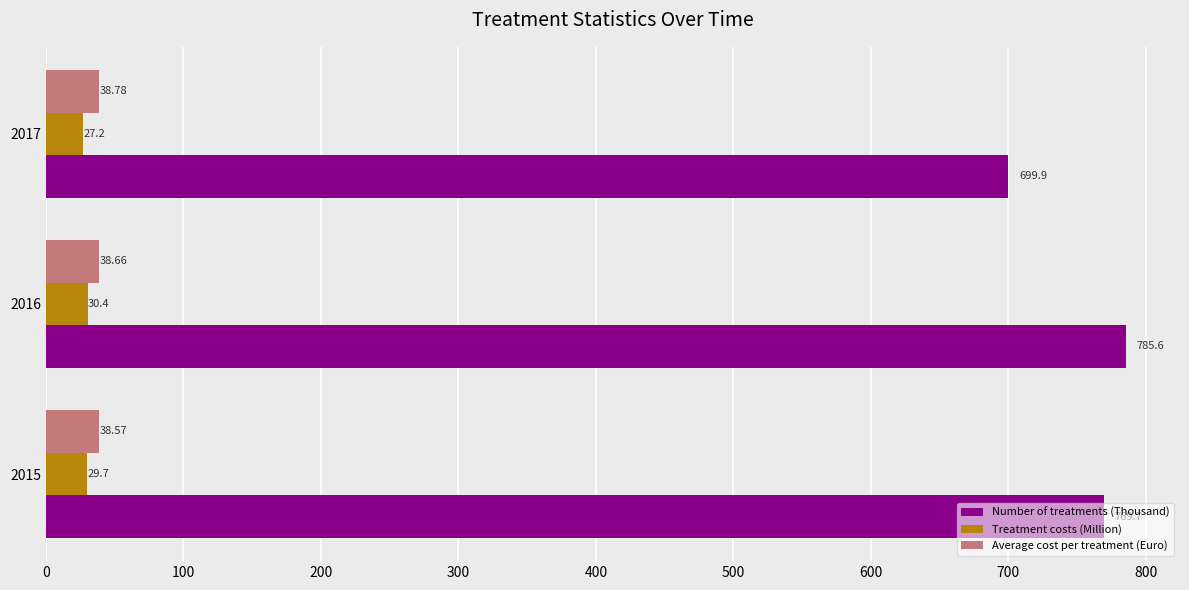

What are all the series names shown in the legend?

Number of treatments (Thousand), Treatment costs (Million), Average cost per treatment (Euro)